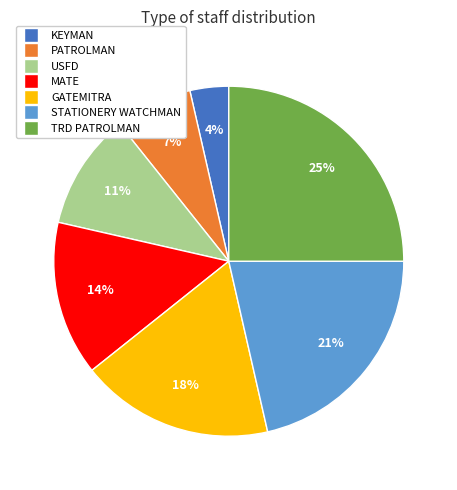

Count the number of slices in the pie.

7